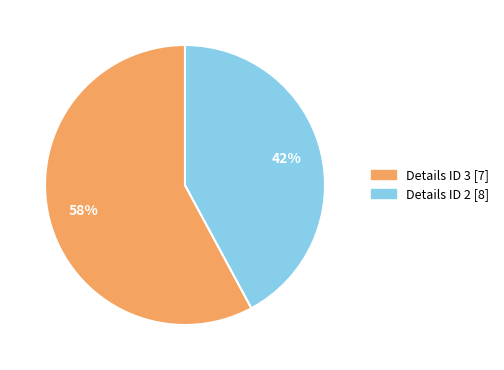

To the nearest percent, what is the difference between the largest and smallest slice percentages?

16%